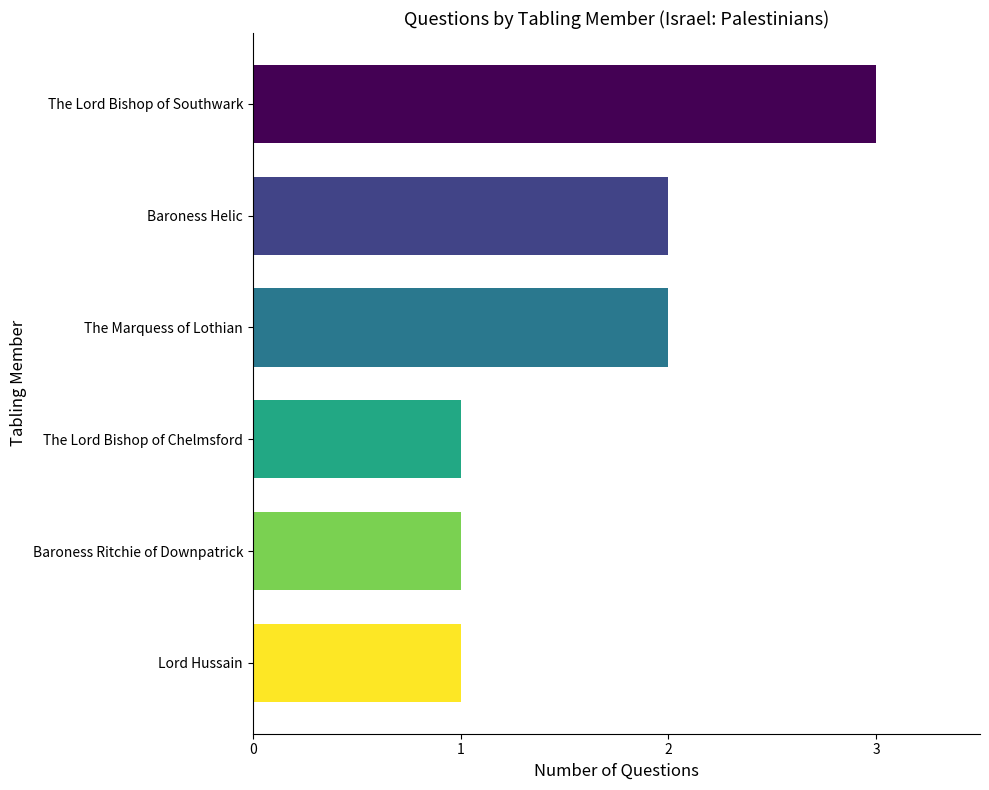

What is the maximum value shown in the chart?

3